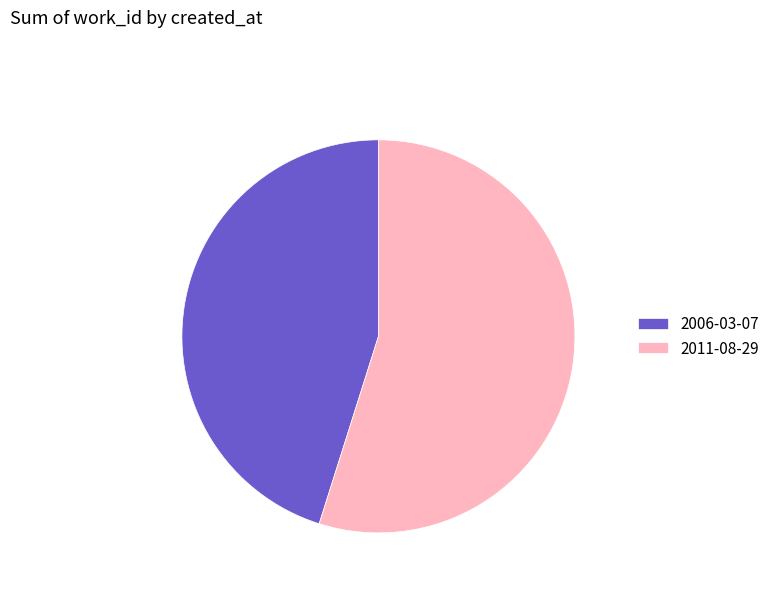

Is it true that 2006-03-07 is 45% of the pie?

True